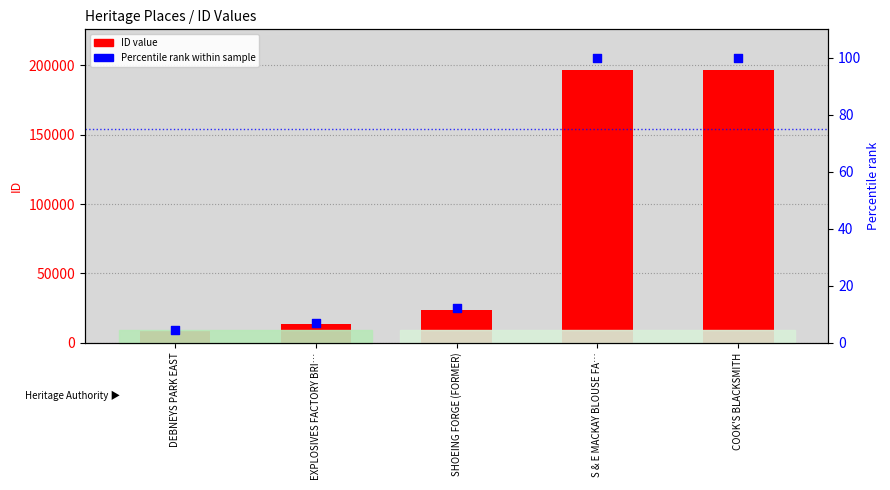

At which category is the sum across all series the highest?

COOK'S BLACKSMITH